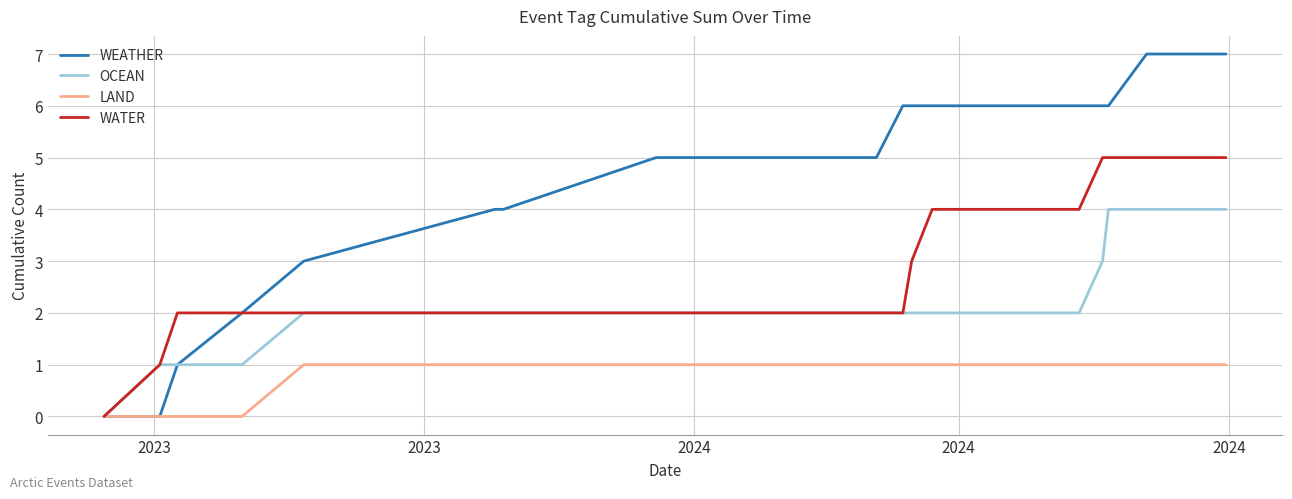

Reading left to right, extract all data points from this chart.

WEATHER: 0	0	1	2	3	4	4	5	5	6	6	6	6	6	6	7	7
OCEAN: 0	1	1	1	2	2	2	2	2	2	2	2	2	3	4	4	4
LAND: 0	0	0	0	1	1	1	1	1	1	1	1	1	1	1	1	1
WATER: 0	1	2	2	2	2	2	2	2	2	3	4	4	5	5	5	5